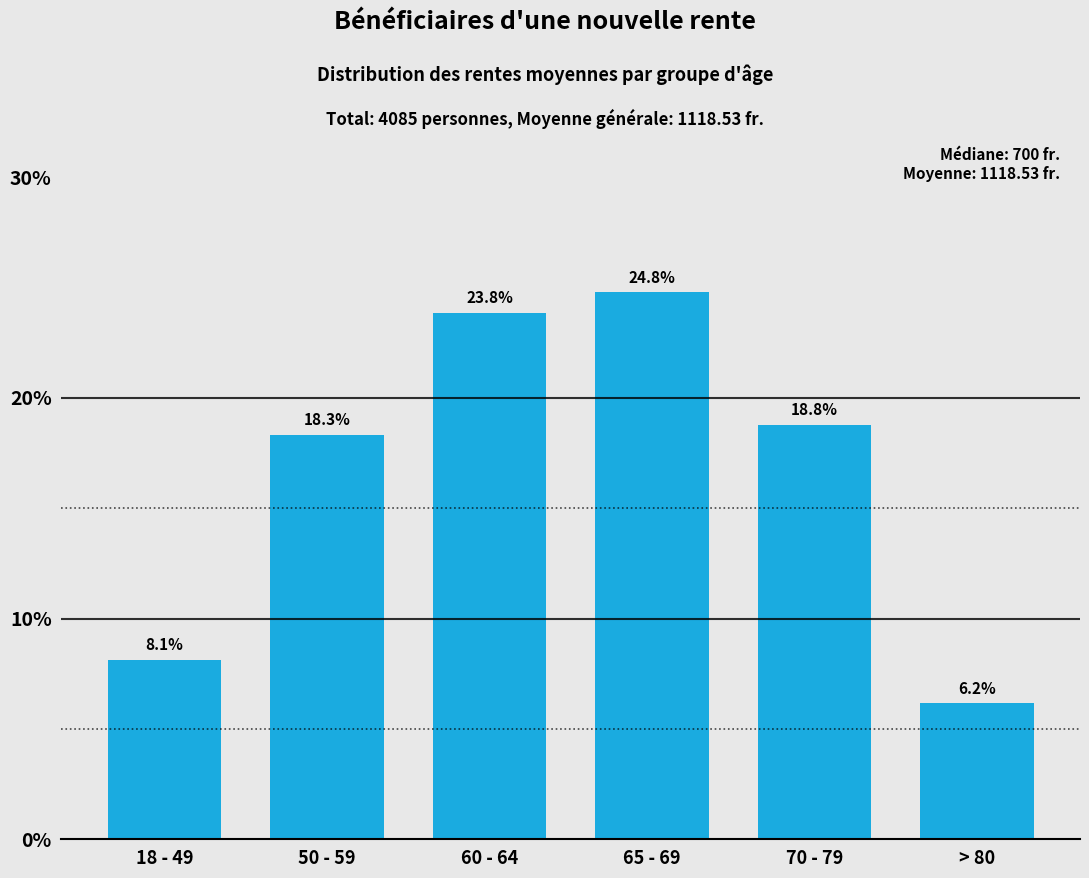

Reading left to right, list all the values displayed in this chart.

8.1	18.3	23.8	24.8	18.8	6.2